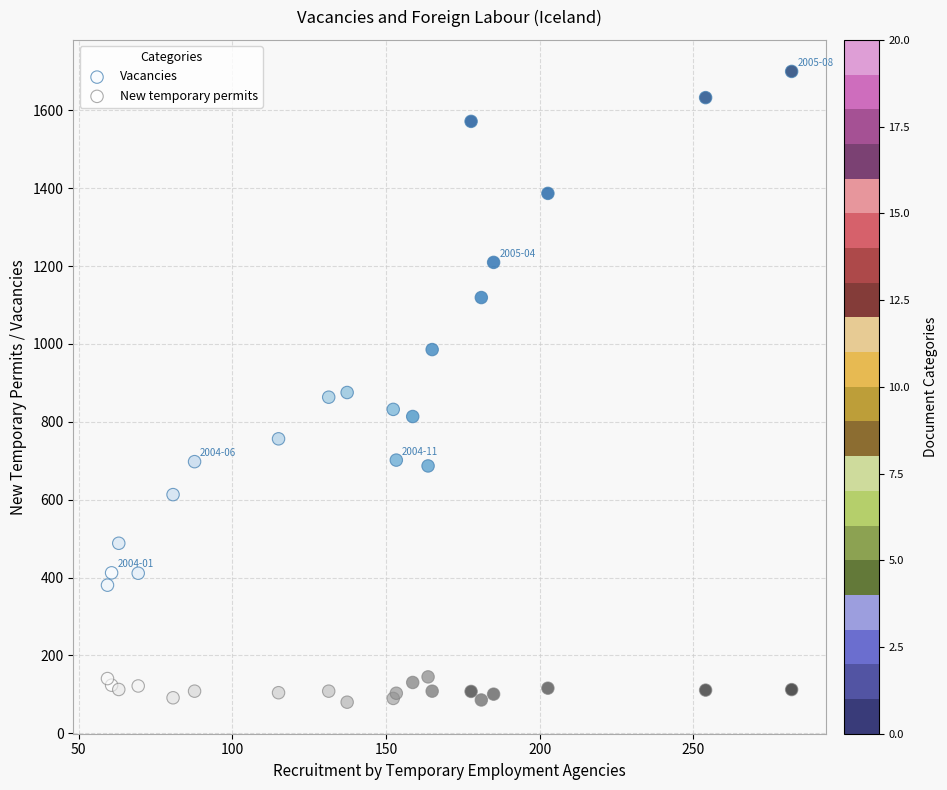

Which series has the widest spread of Y values?

Vacancies